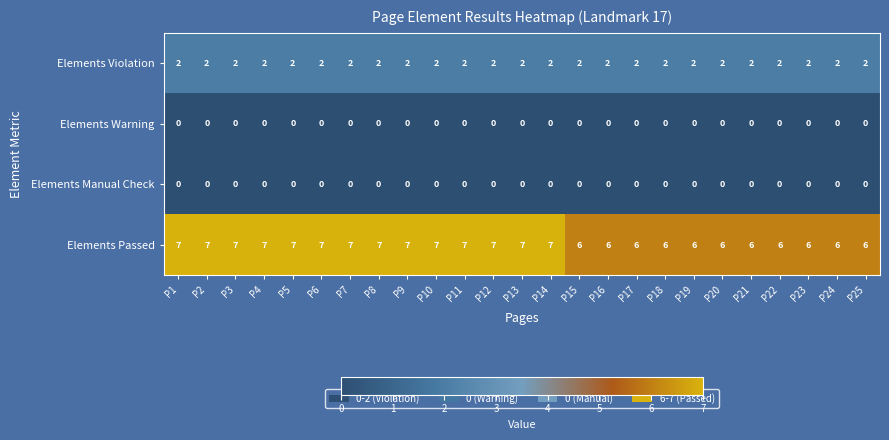

Between P2 and P19, which series saw the biggest shift?

Elements Passed